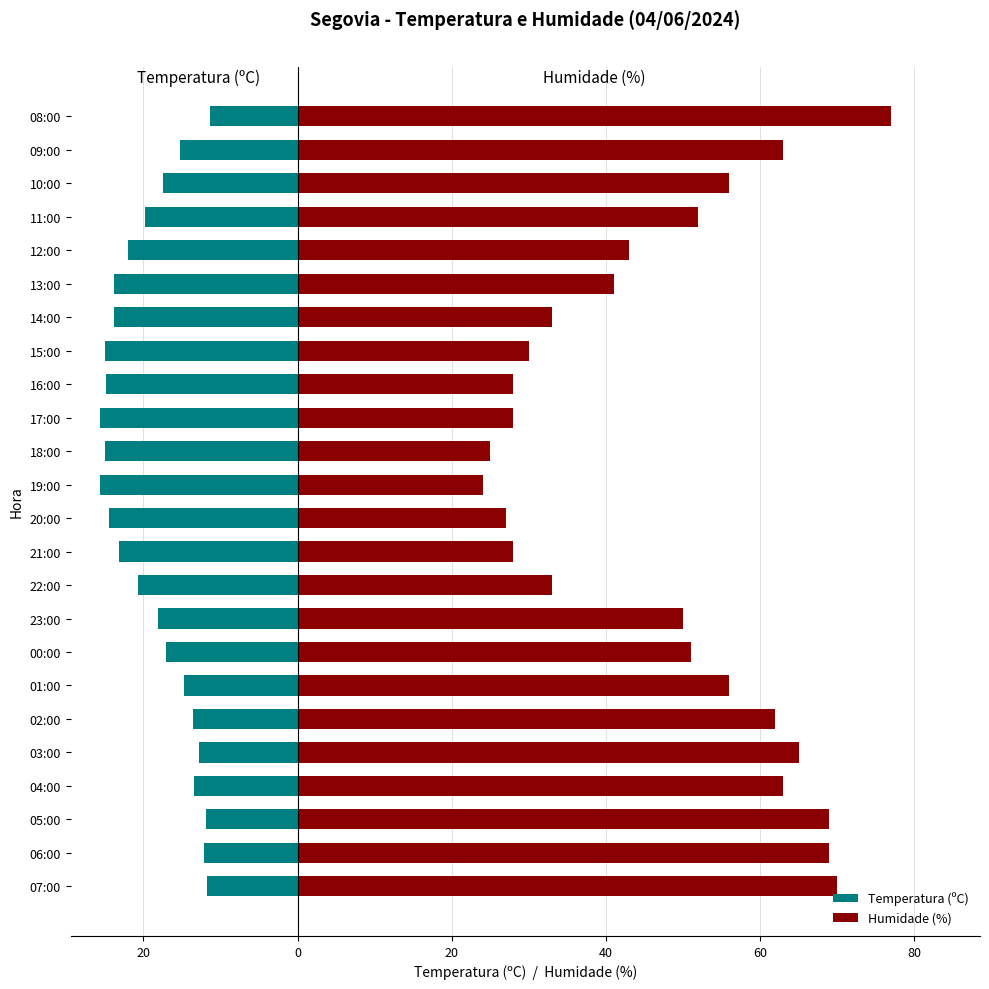

Is the value of Temperatura (ºC) at 01:00 greater than the value of Humidade (%) at 03:00?

No